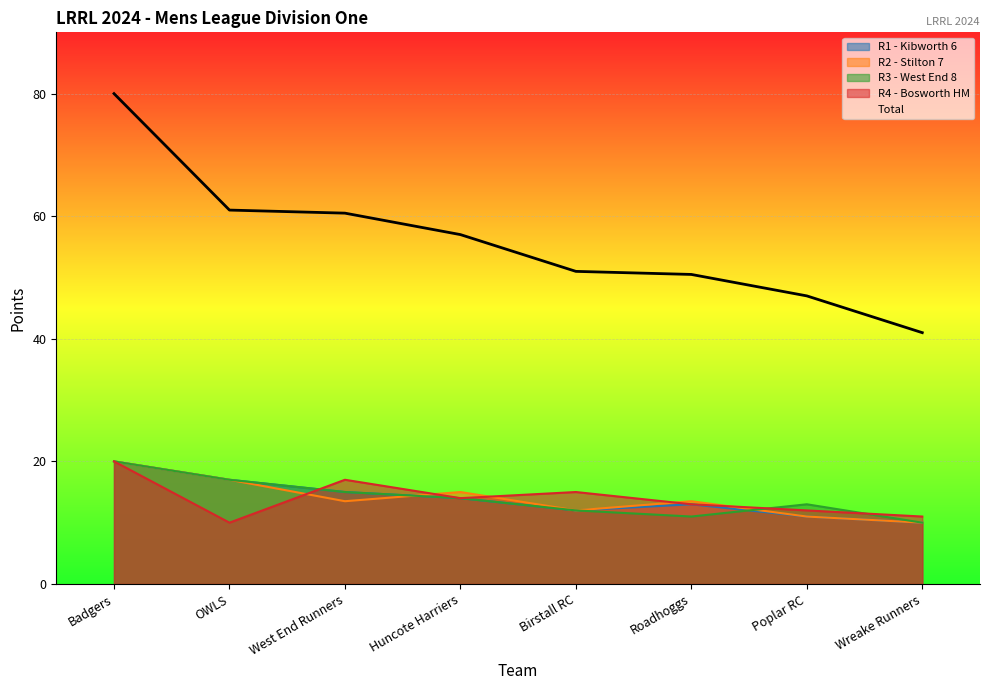

After their last crossing, which series has the higher values: R3 - West End 8 or R1 - Kibworth 6?

R3 - West End 8